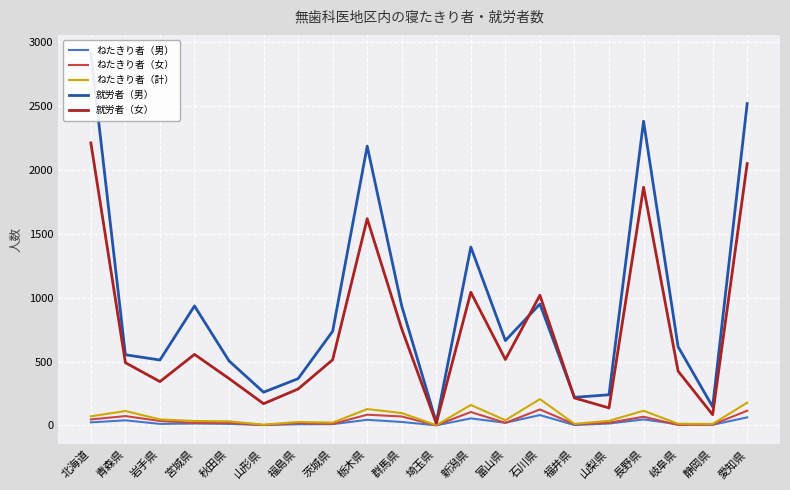

List the series in order of their peak value, lowest first.

ねたきり者（男）, ねたきり者（女）, ねたきり者（計）, 就労者（女）, 就労者（男）